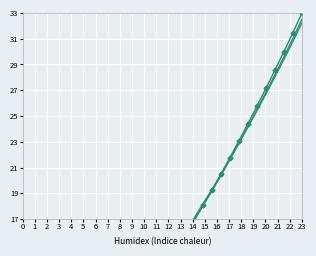

Is the value of Spectrum (baseline) at 25 greater than the value of Spectrum at 26?

No